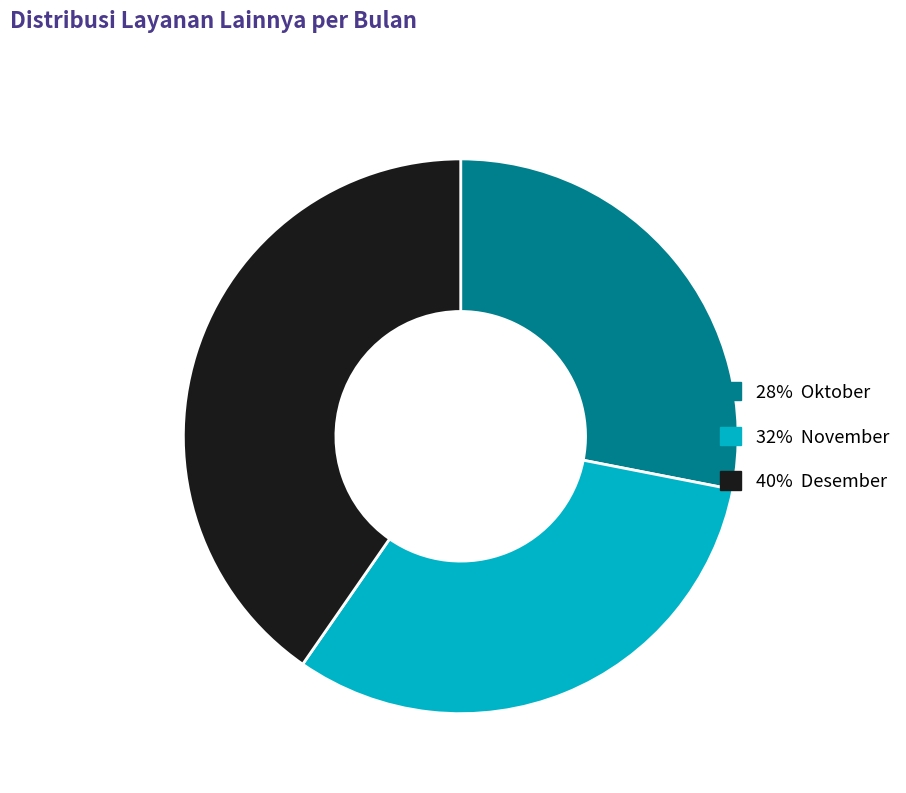

Does any single category account for the majority?

No